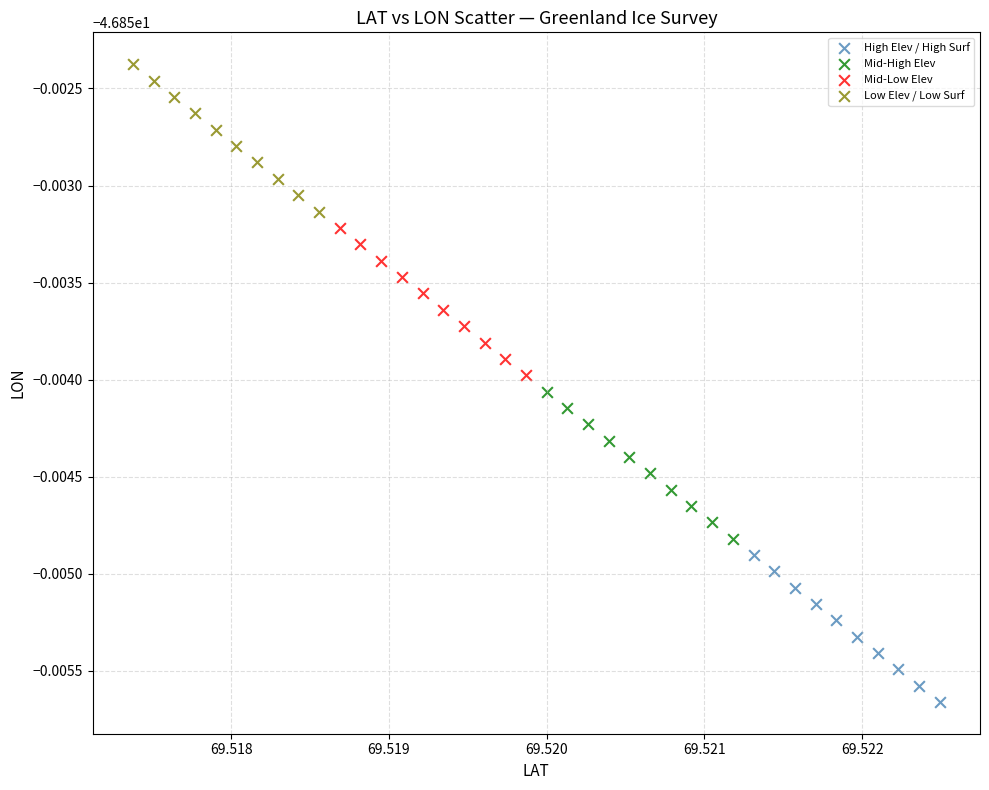

Which series reaches the maximum Y coordinate?

Low Elev / Low Surf